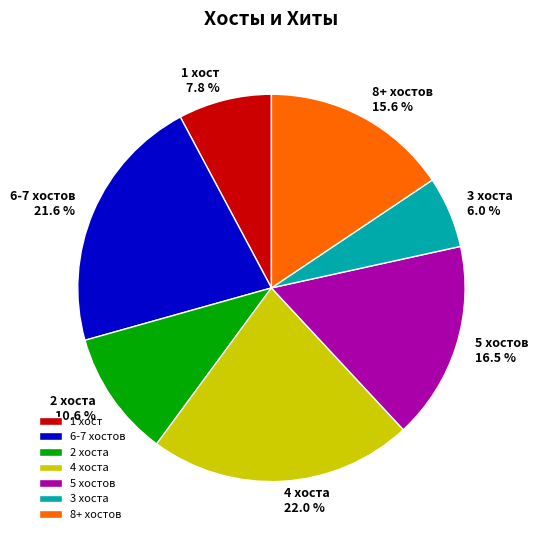

Is there any slice that represents more than half of the pie?

No